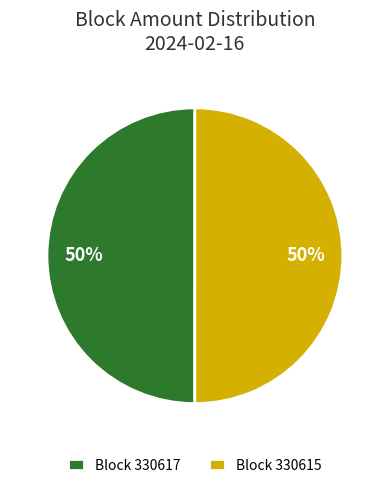

To the nearest percent, what portion does Block 330615 represent?

50%